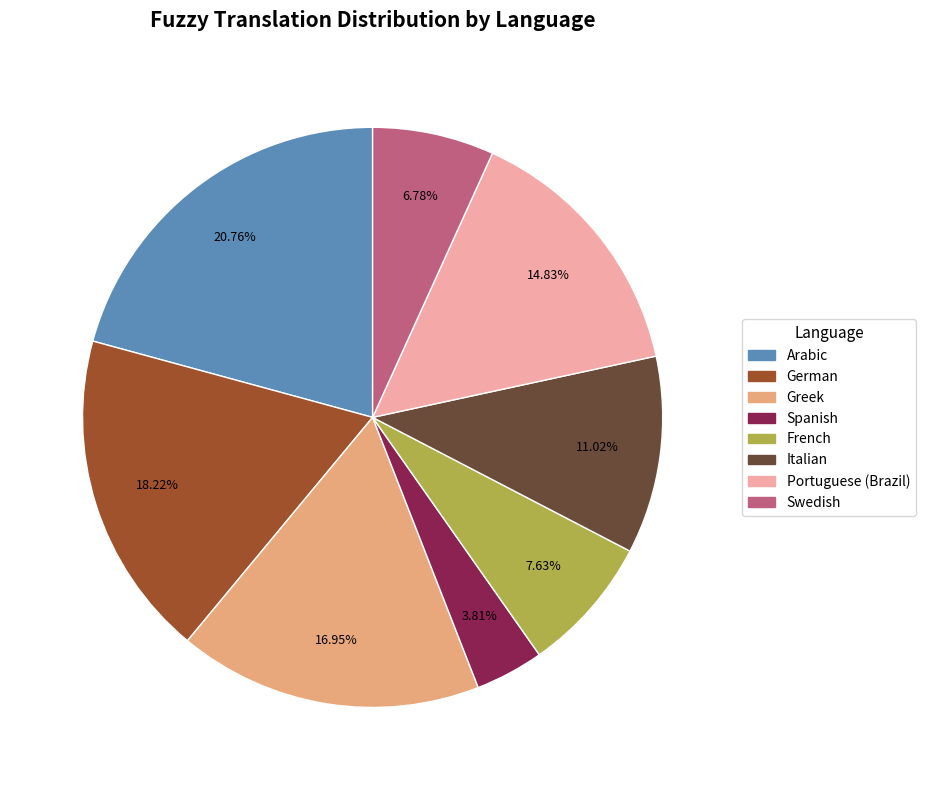

Does any single category account for the majority?

No